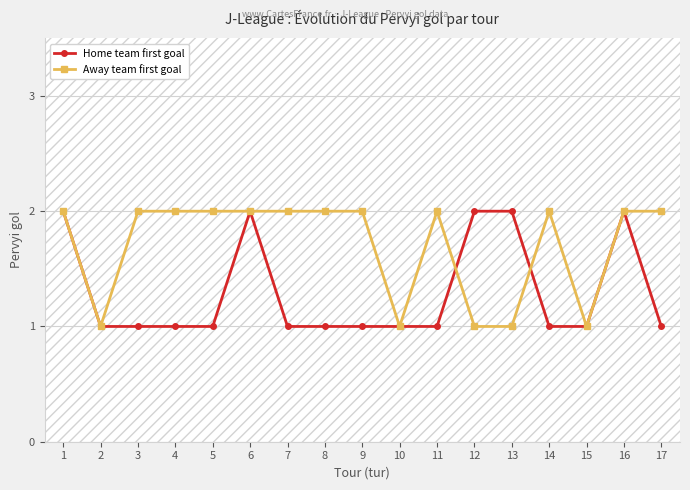

Between 7 and 15, which series saw the biggest shift?

Away team first goal